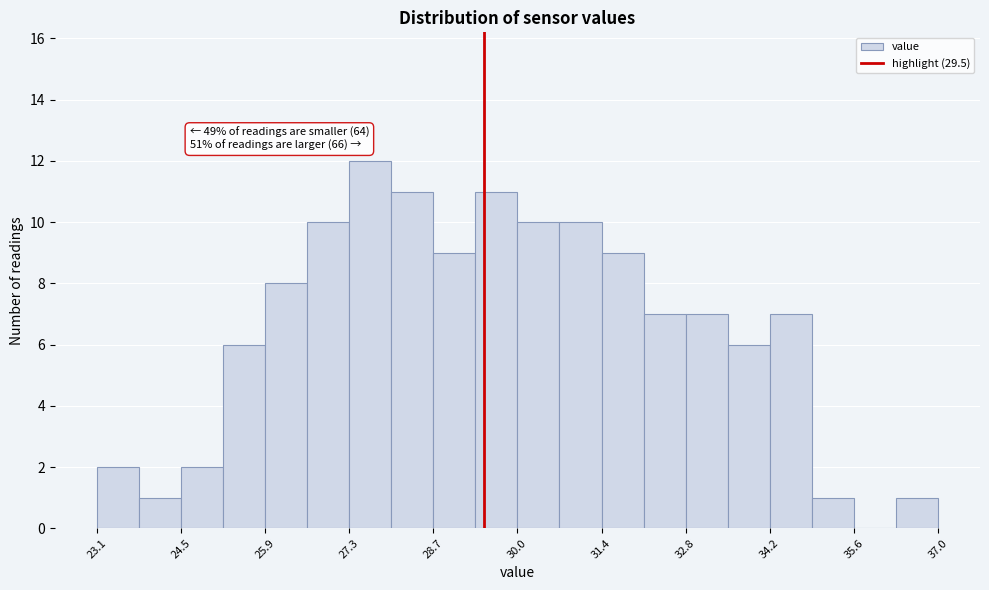

Around what value on the x-axis is the tallest bar? Give the approximate position of its centre, as read against the axis.

27.6